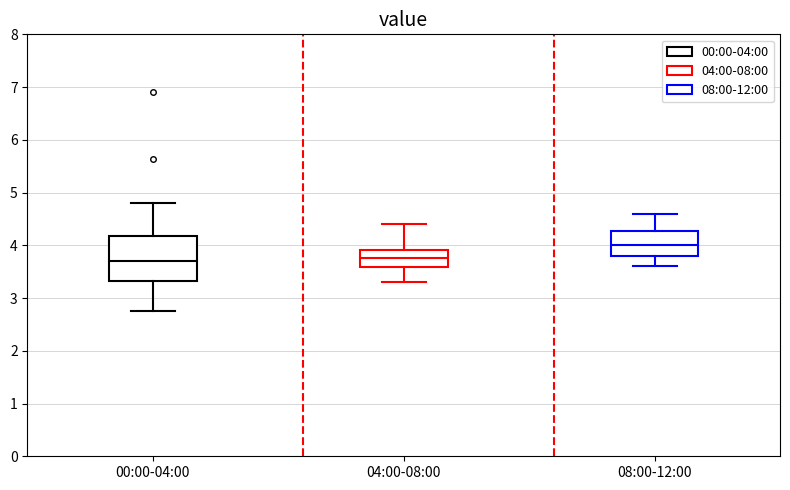

Where does the upper whisker of the box for 00:00-04:00 end on the y-axis? The values are not printed on the chart, so give them approximately, as read against the axis.

4.8